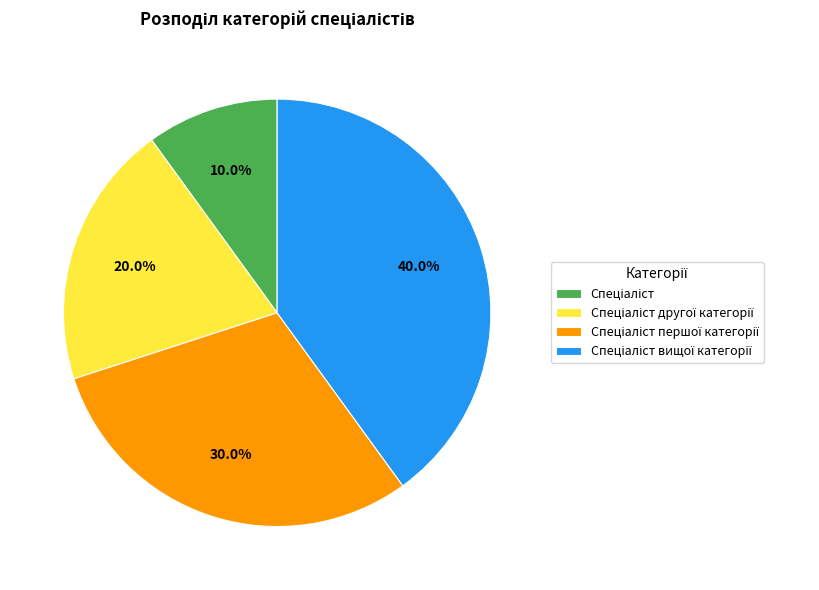

Is there a majority slice in this chart?

No